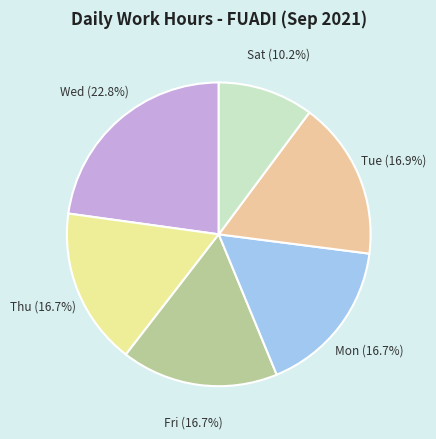

To the nearest percent, what is the difference between the largest and smallest slice percentages?

13%